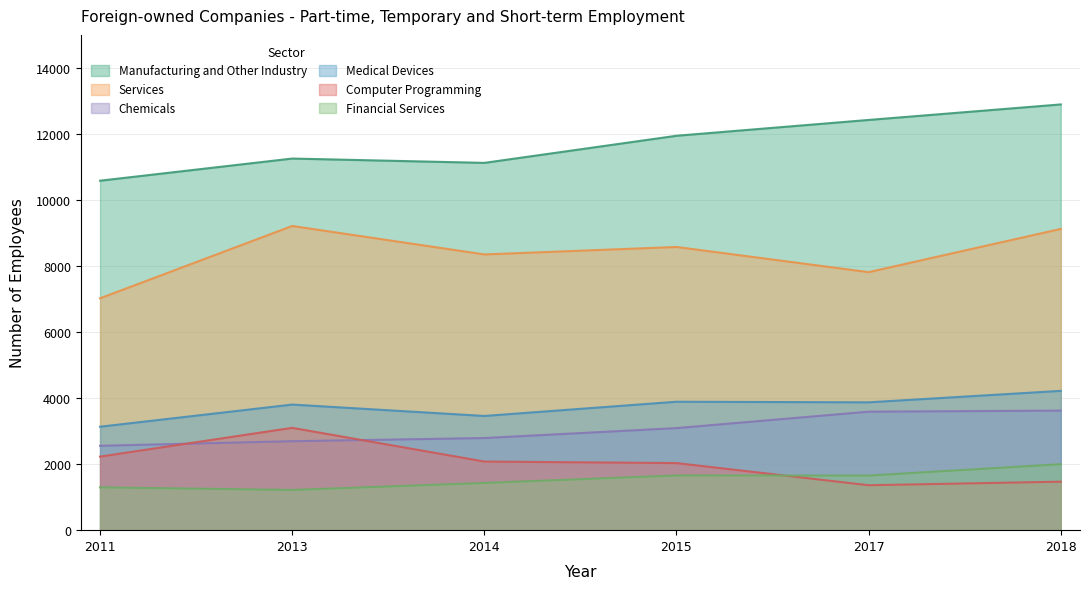

What is the approximate value of Financial Services at 2015, to the nearest 100?

1700